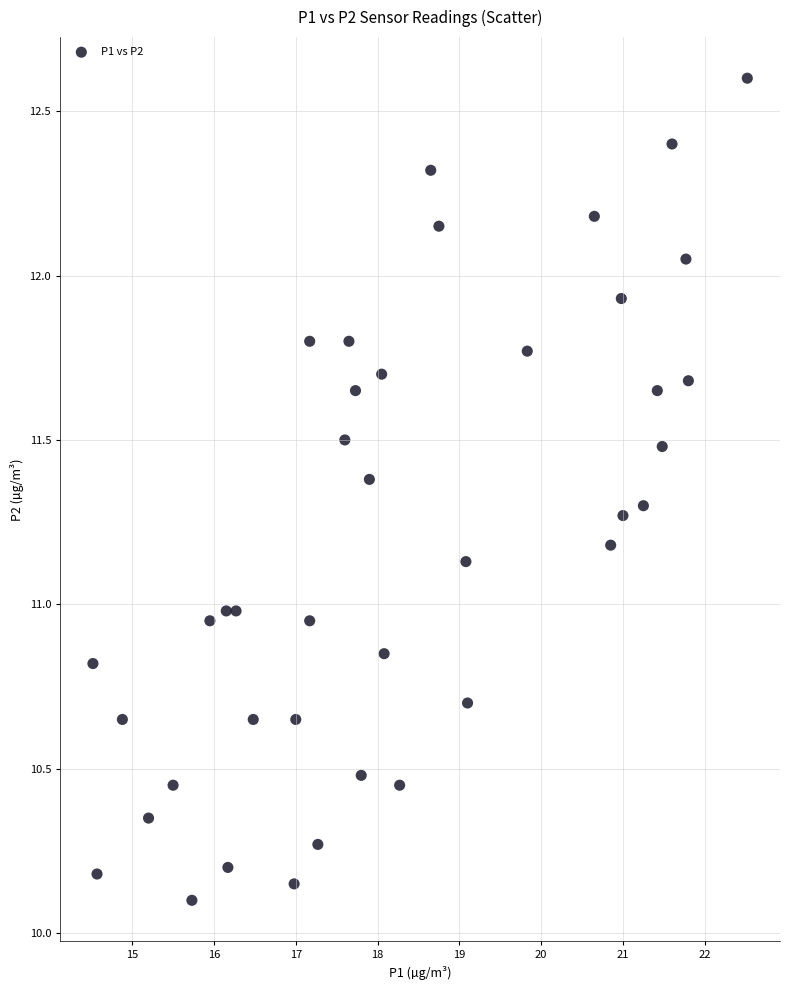

What is the range of Y values (max minus min)?

2.5